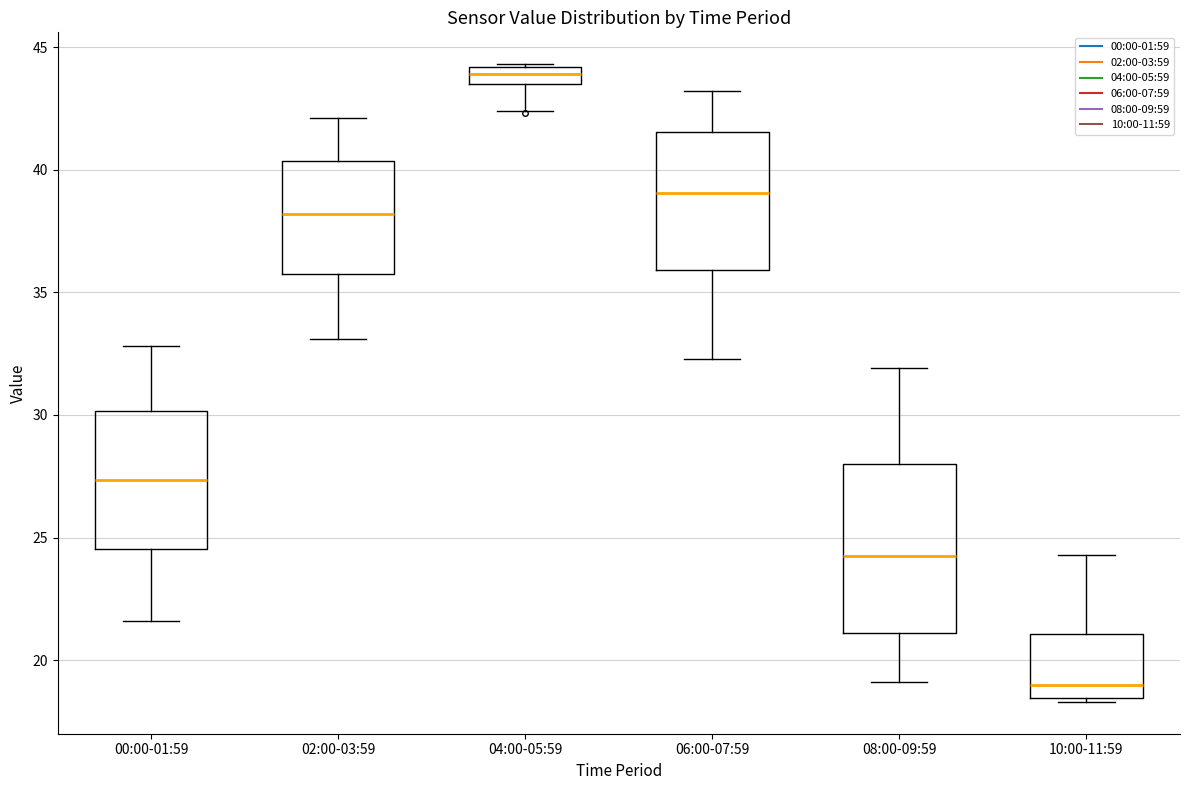

Comparing the boxes themselves (not the whiskers), which one is the tallest?

08:00-09:59